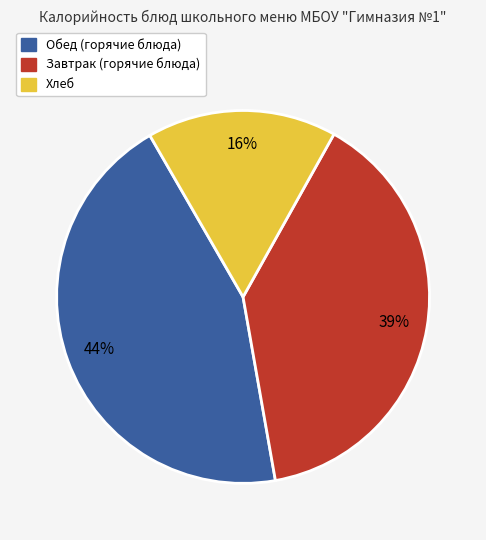

Is there any slice that represents more than half of the pie?

No